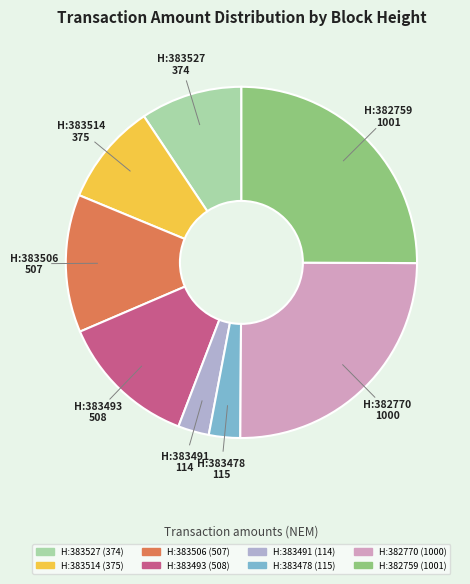

Is there any slice that represents more than half of the pie?

No